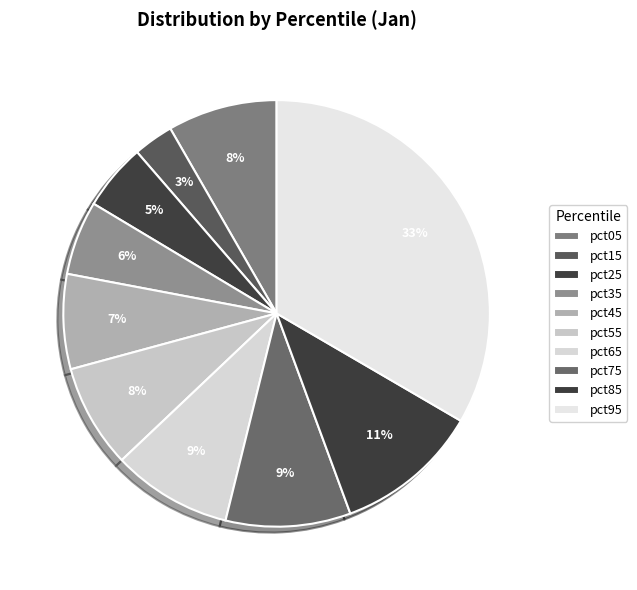

Count the number of slices in the pie.

10